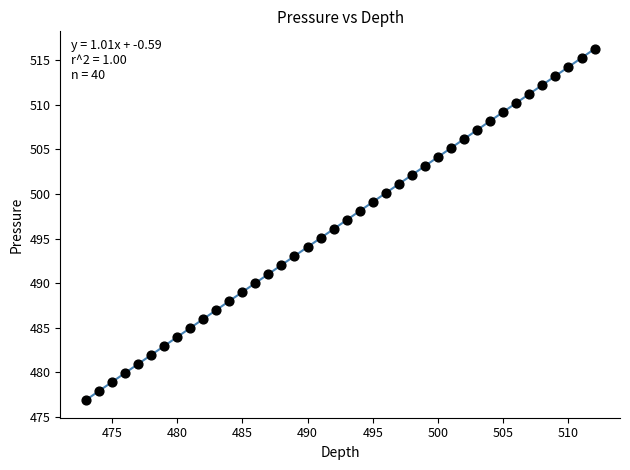

What is the range of Y values (max minus min)?

39.4